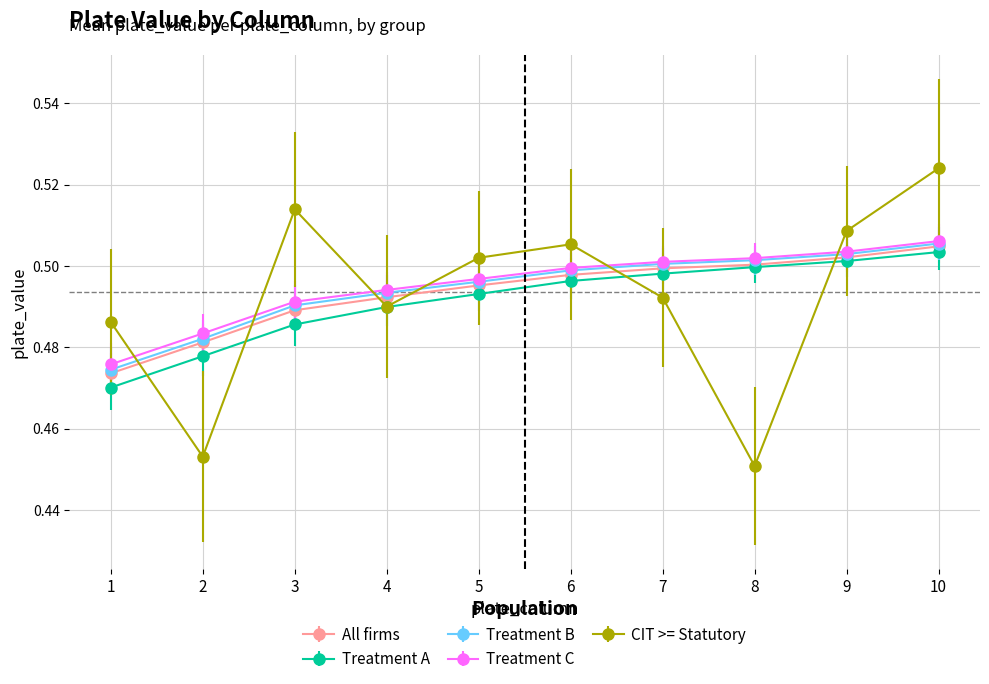

True or false: All firms and CIT >= Statutory cross at least once.

True